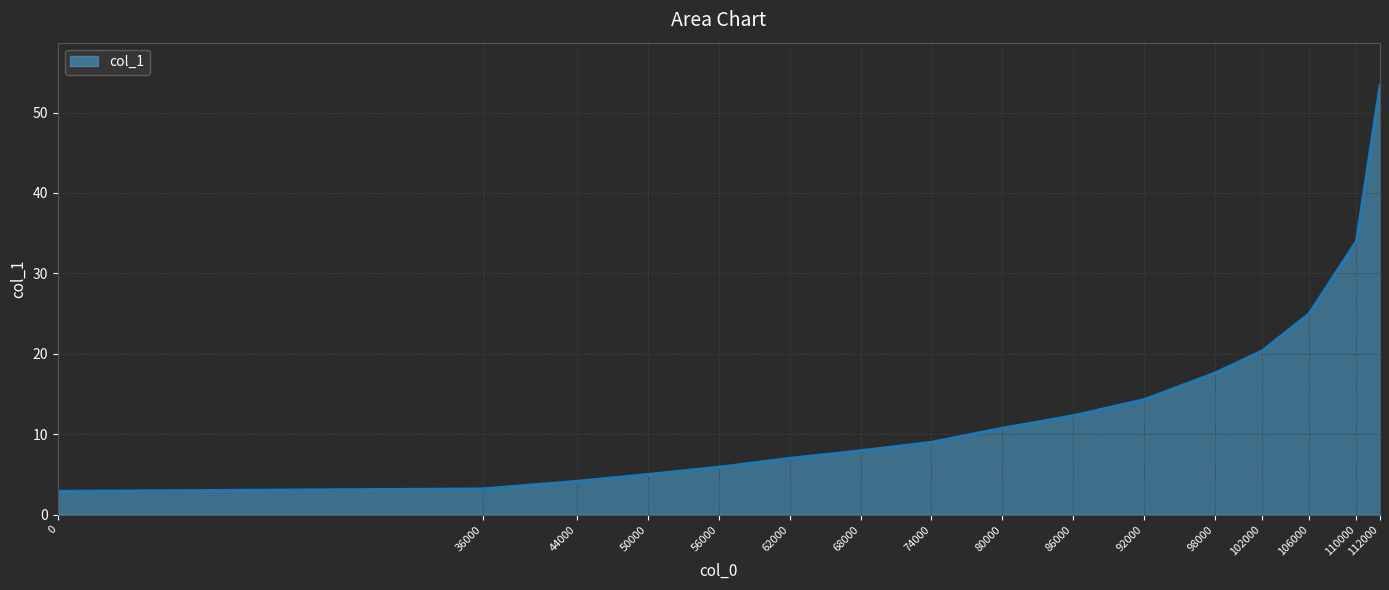

How many lines are shown in the chart?

1